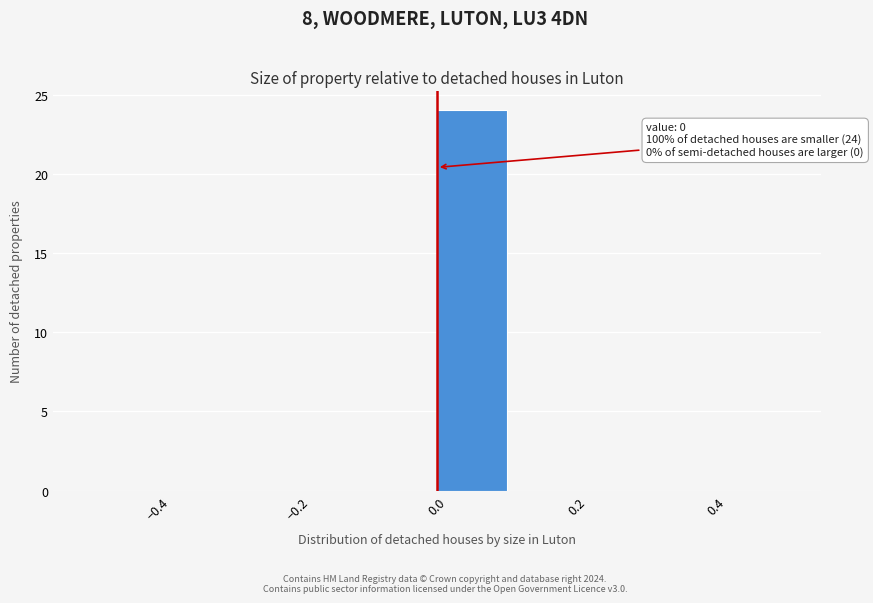

Which range on the x-axis has the tallest bar?

0.0 to 0.1